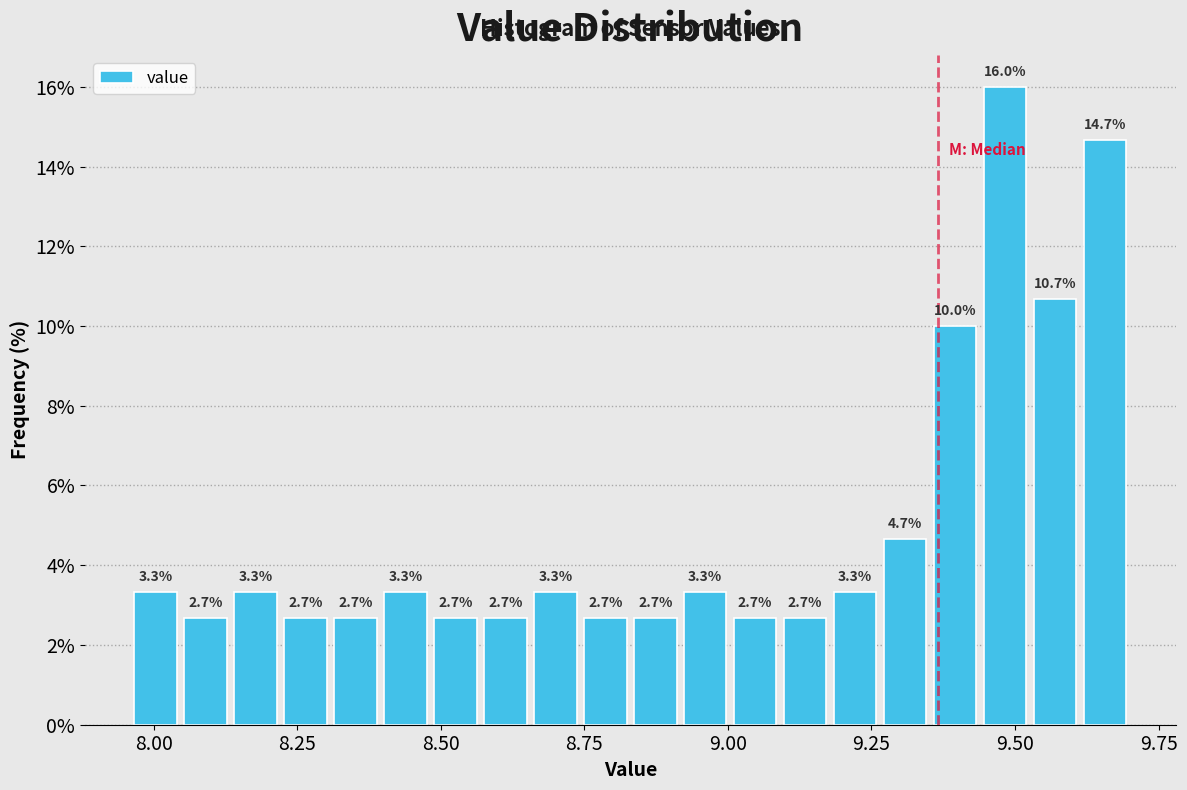

Read against the x-axis, roughly where is the centre of the tallest bar?

9.50